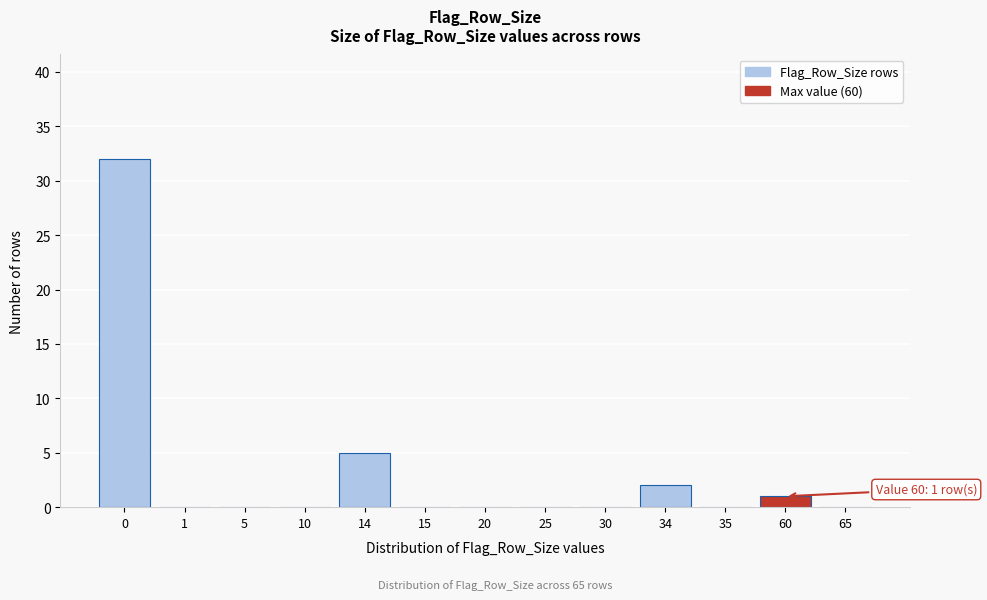

Reading left to right, extract all data points from this chart.

0=32	1=0	5=0	10=0	14=5	15=0	20=0	25=0	30=0	34=2	35=0	60=1	65=0